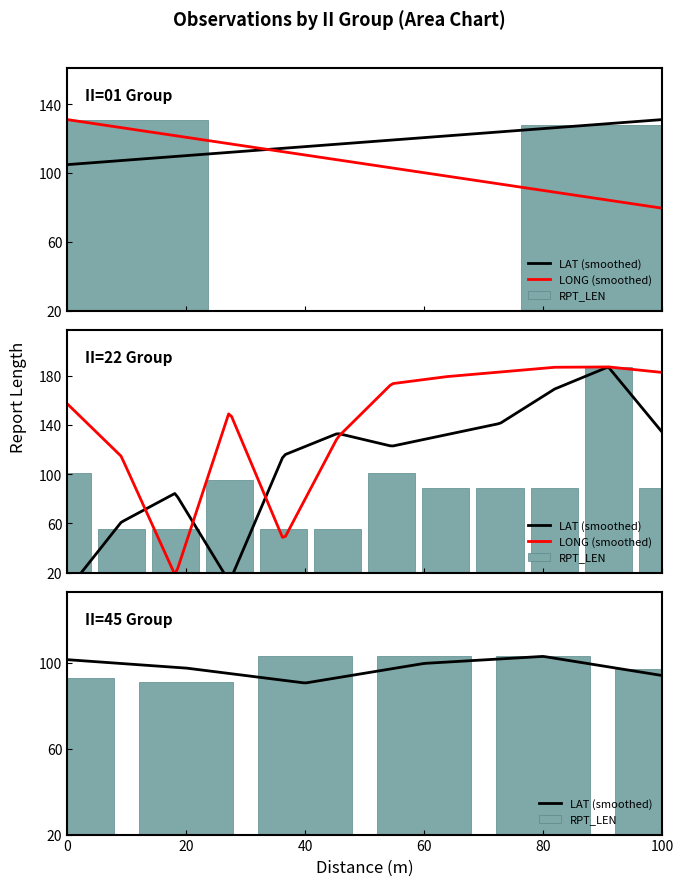

How many data points does each series have?

20